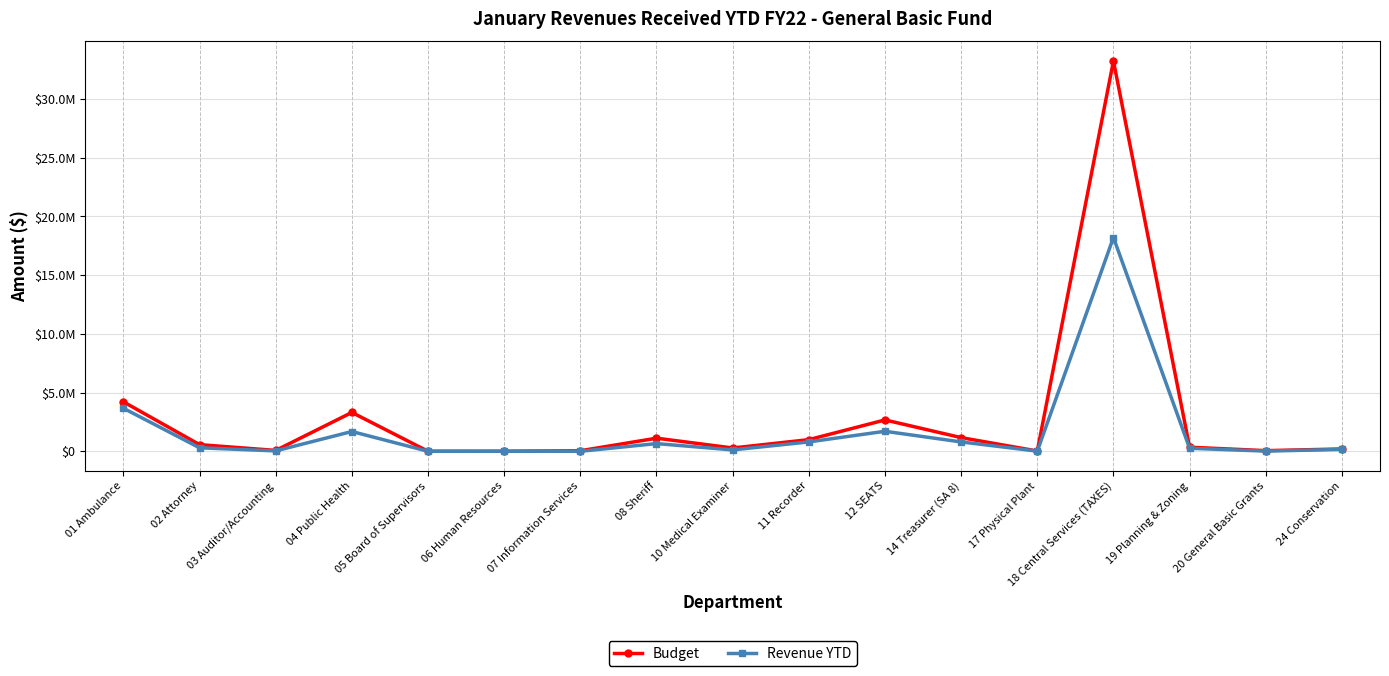

How many intersections are there between Revenue YTD and Budget?

1